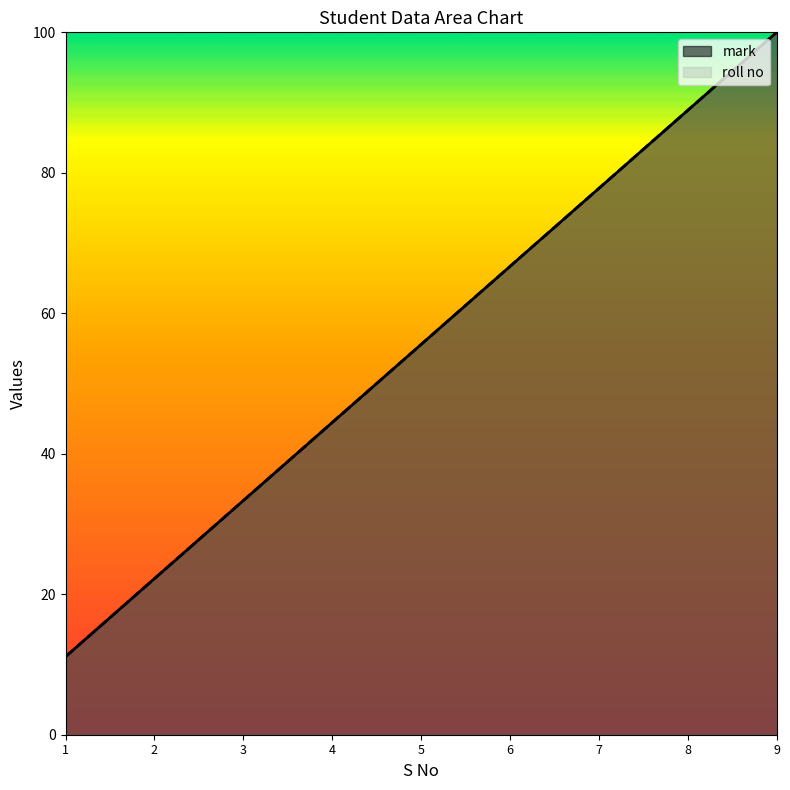

How many data points in roll no are less than 55?

4